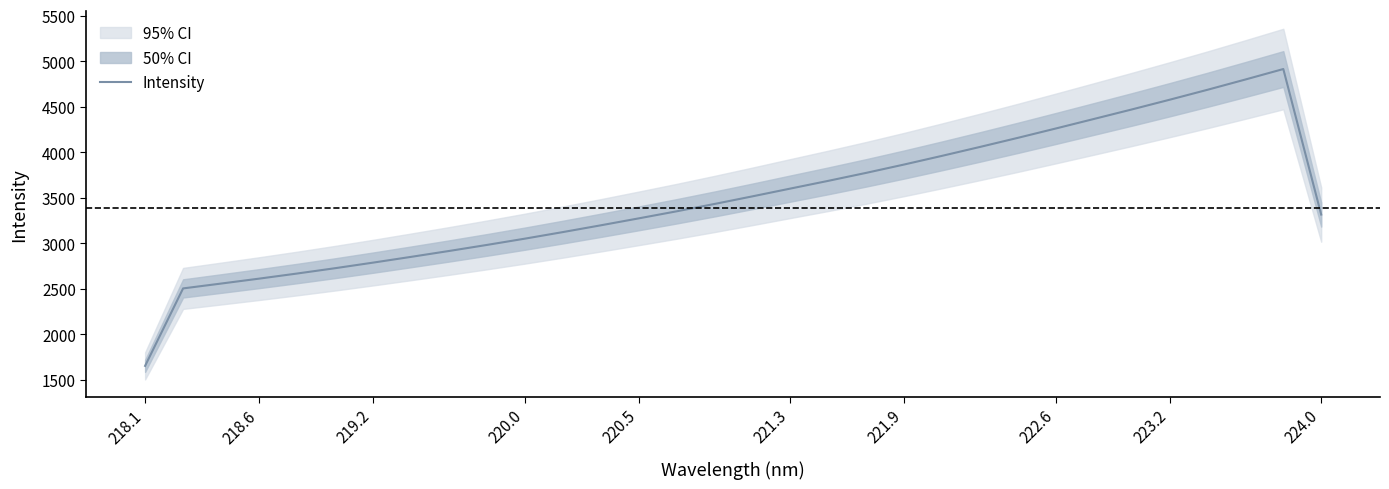

Is this an area chart (filled region under the line)?

No